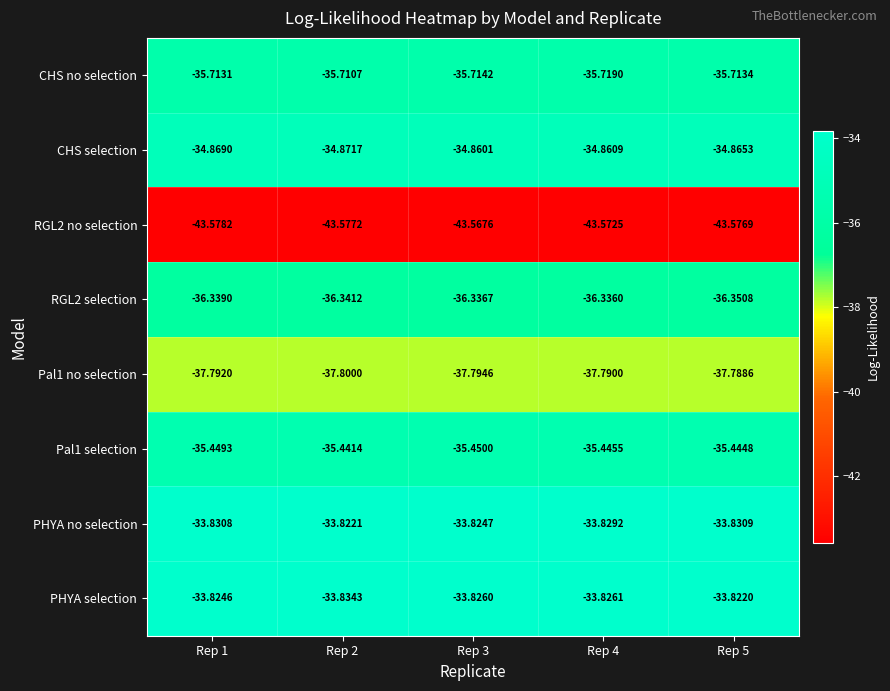

Between Rep 2 and Rep 4, which series saw the biggest shift?

CHS selection